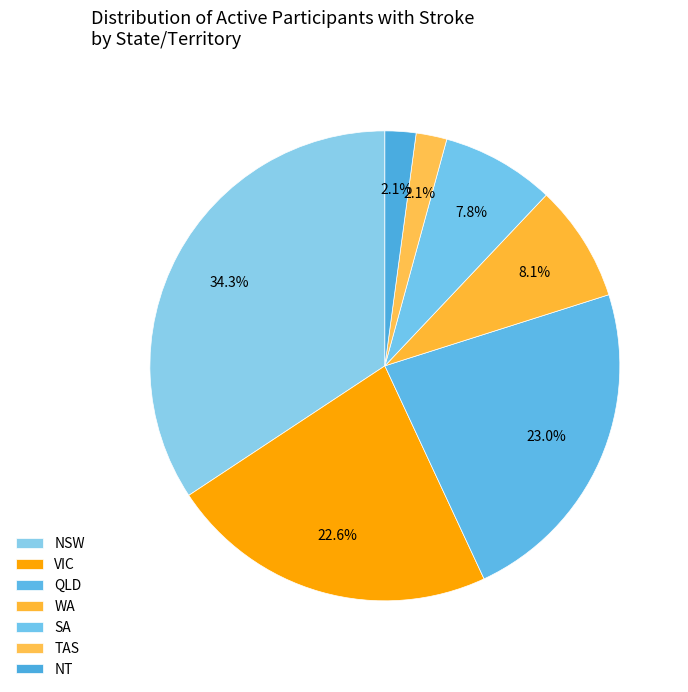

How many segments does this pie chart have?

7